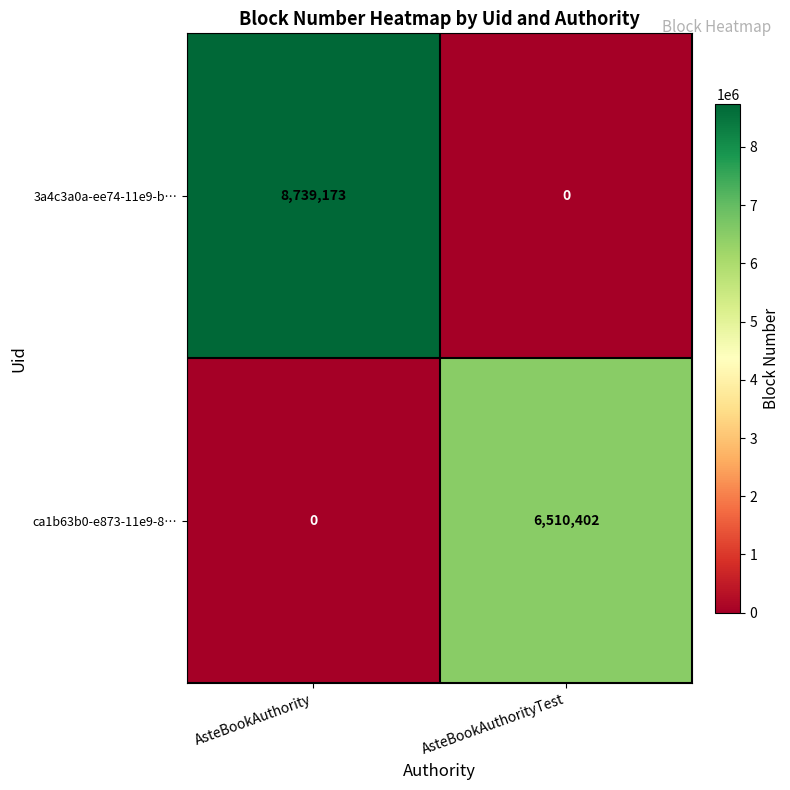

How many distinct data groups are displayed?

2